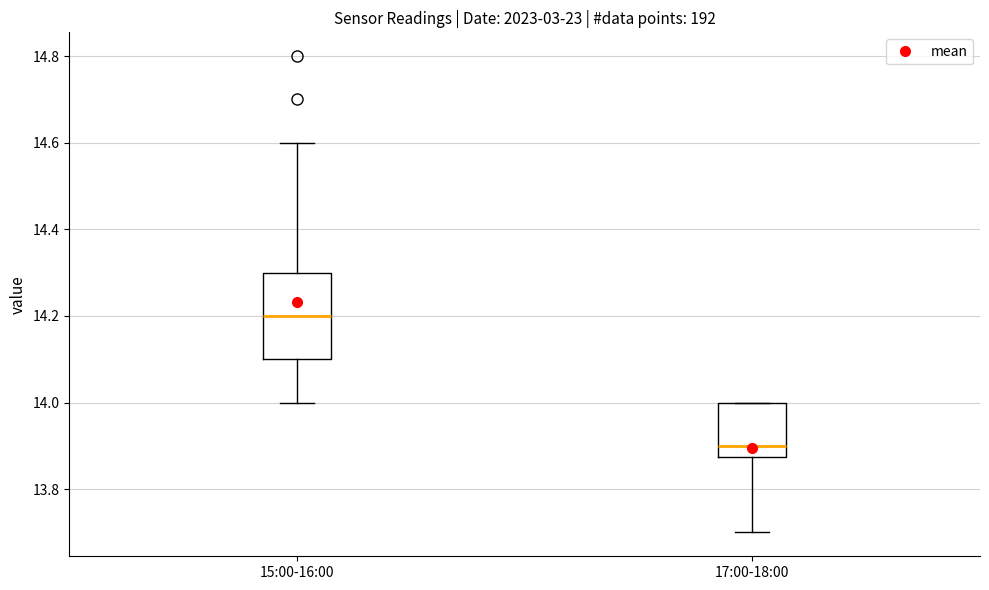

Which box is the tallest, from its lower edge to its upper edge?

15:00-16:00